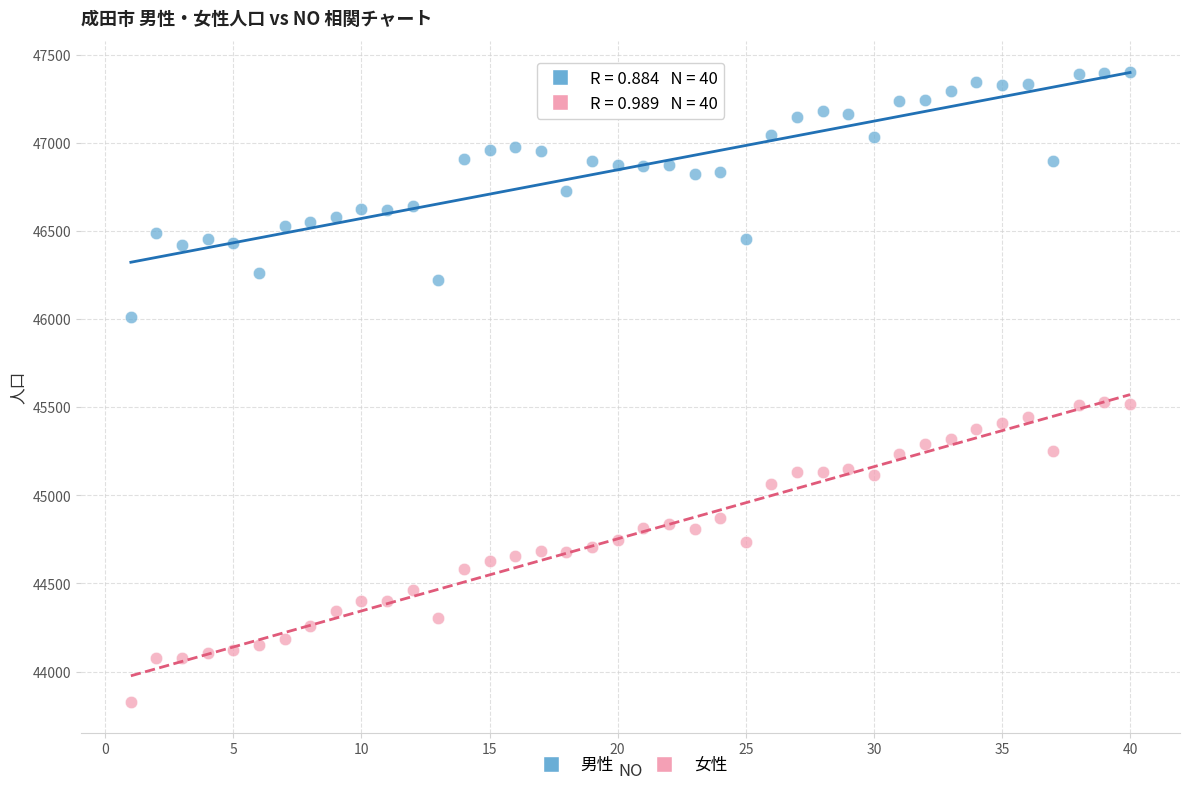

Which series has the largest Y range (max minus min)?

女性